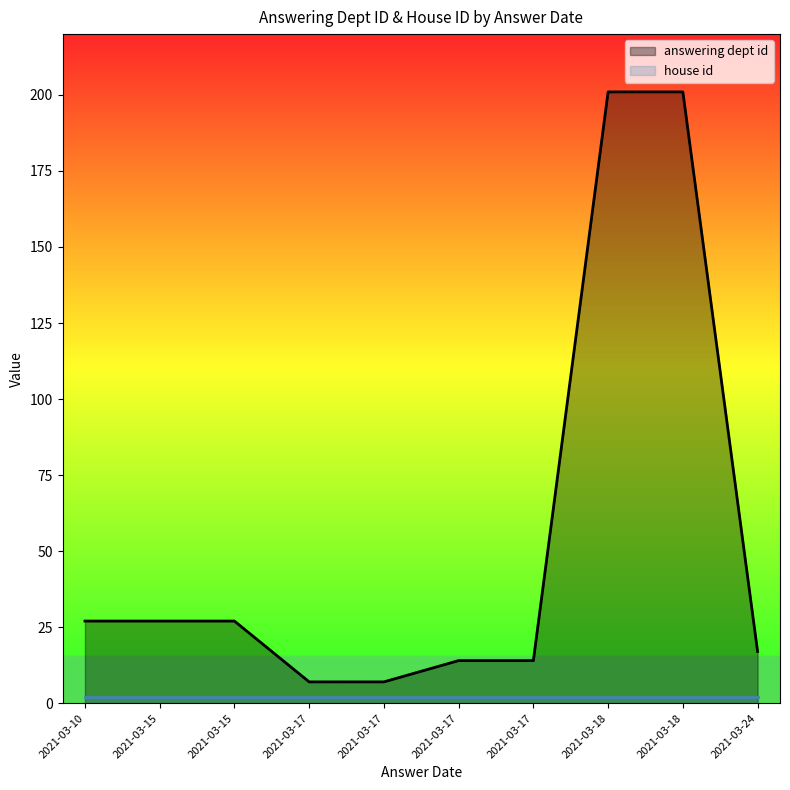

The value of answering dept id at 2021-03-24 is 17. True or false?

True